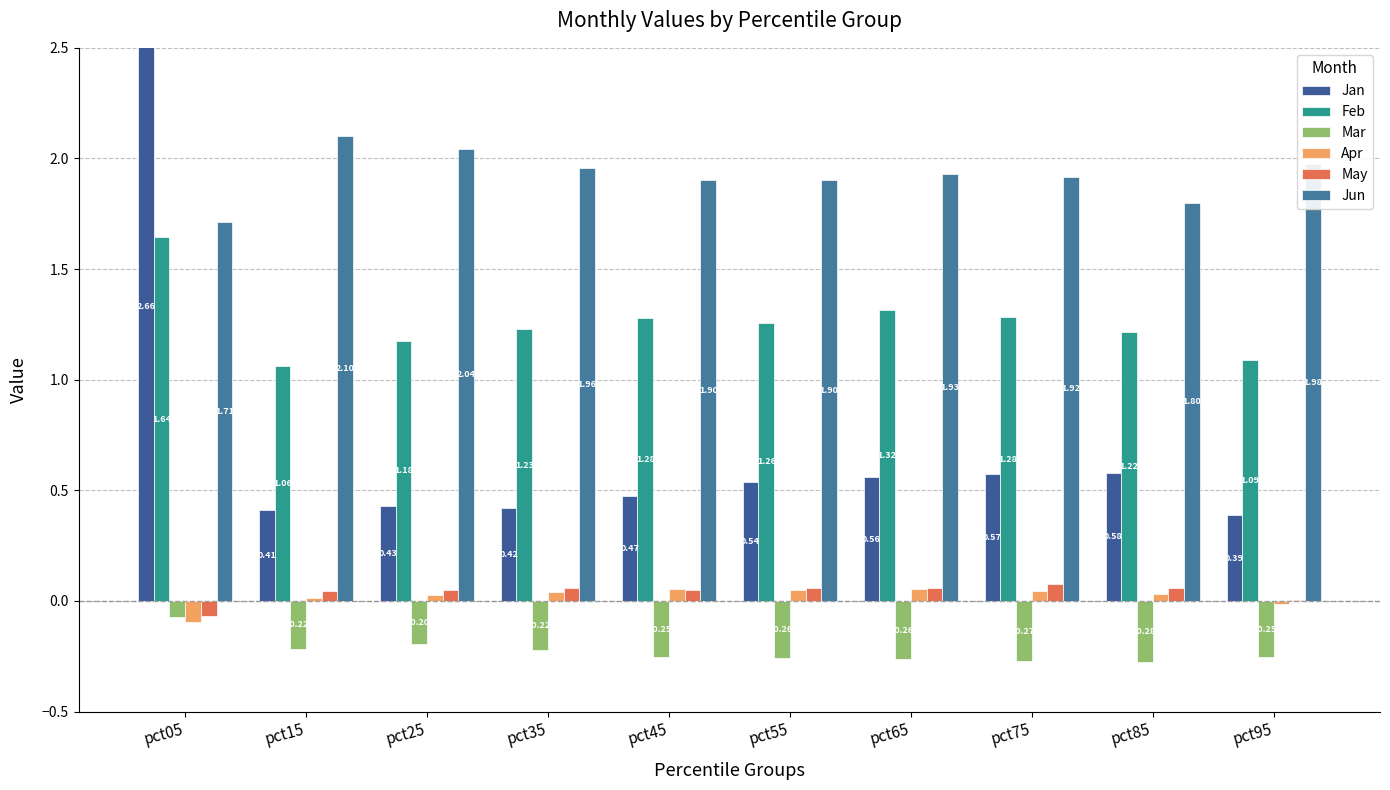

At which category is the sum across all series the highest?

pct05